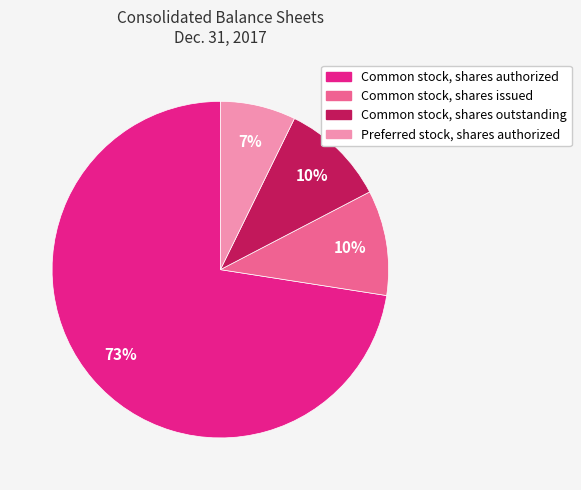

Is there any slice that represents more than half of the pie?

Yes